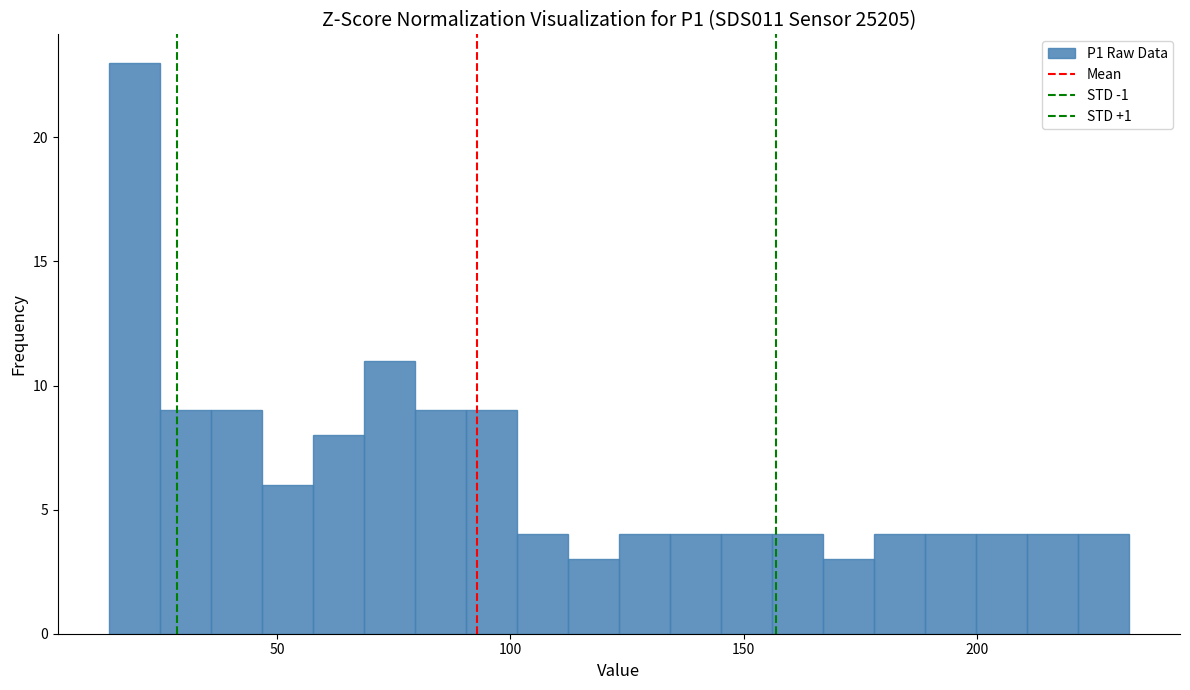

Read against the x-axis, roughly where is the centre of the tallest bar?

20